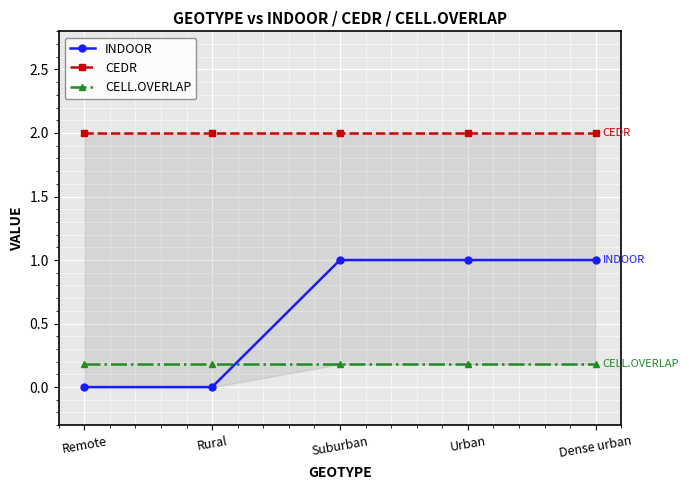

The CELL.OVERLAP series shows 0.2 at Dense urban. True or false?

True